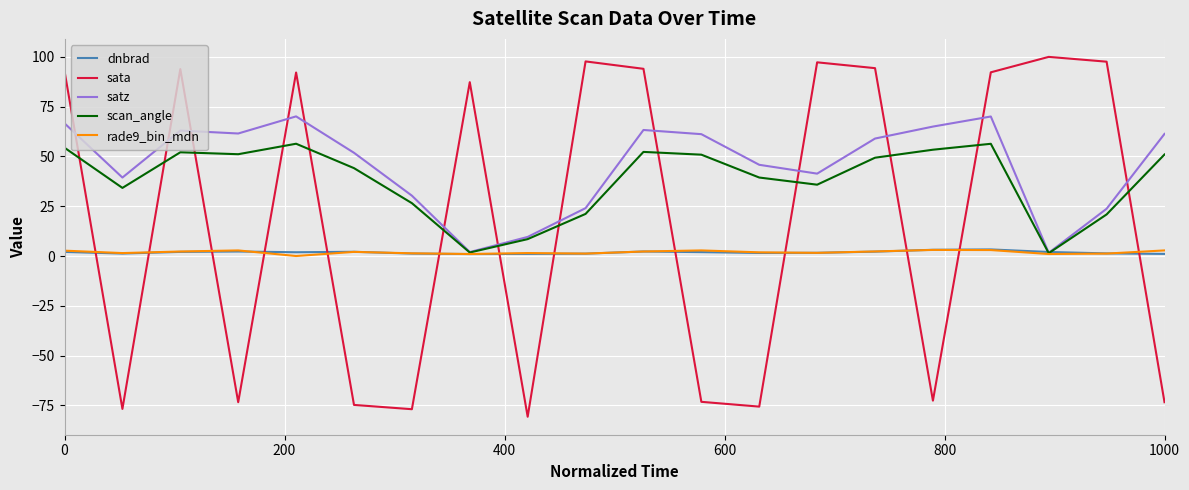

How many lines are shown in the chart?

5